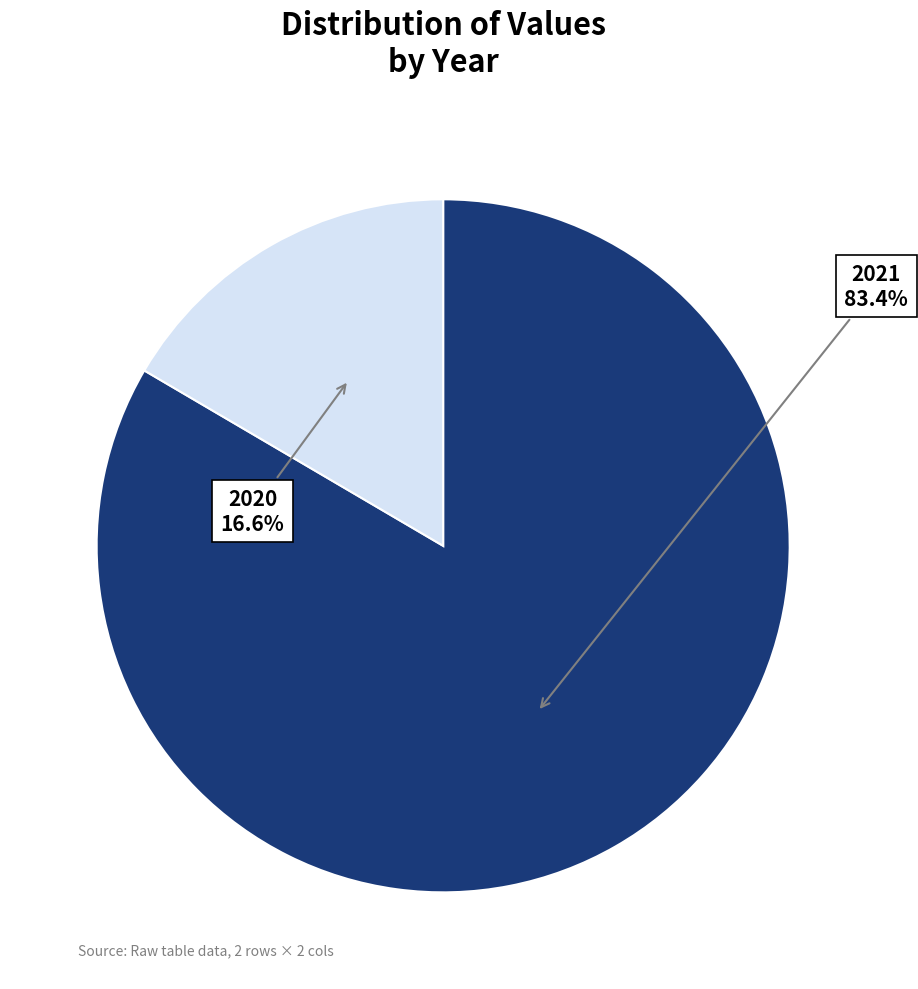

Is there a majority slice in this chart?

Yes